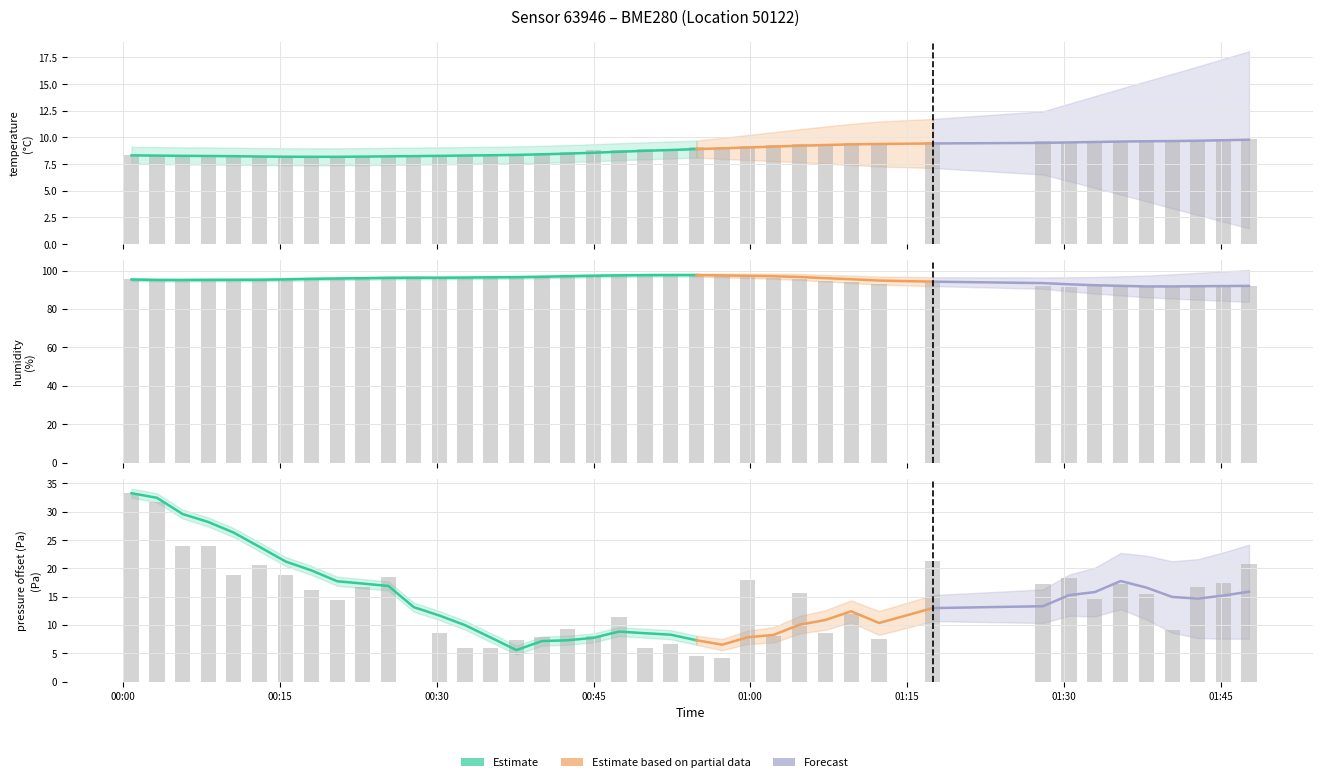

At how many categories does at least one series exceed 32?

40